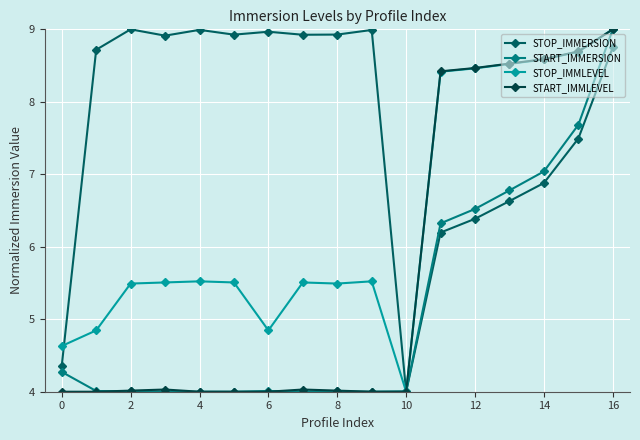

Reading left to right, transcribe all the data shown in this chart.

STOP_IMMERSION: 4.4	8.7	9.0	8.9	9.0	8.9	9.0	8.9	8.9	9.0	4.0	6.2	6.4	6.6	6.9	7.5	8.8
START_IMMERSION: 4.3	4.0	4.0	4.0	4.0	4.0	4.0	4.0	4.0	4.0	4.0	6.3	6.5	6.8	7.0	7.7	9.0
STOP_IMMLEVEL: 4.6	4.8	5.5	5.5	5.5	5.5	4.8	5.5	5.5	5.5	4.0	8.4	8.5	8.5	8.6	8.7	9.0
START_IMMLEVEL: 4.0	4.0	4.0	4.0	4.0	4.0	4.0	4.0	4.0	4.0	4.0	8.4	8.5	8.5	8.6	8.7	9.0